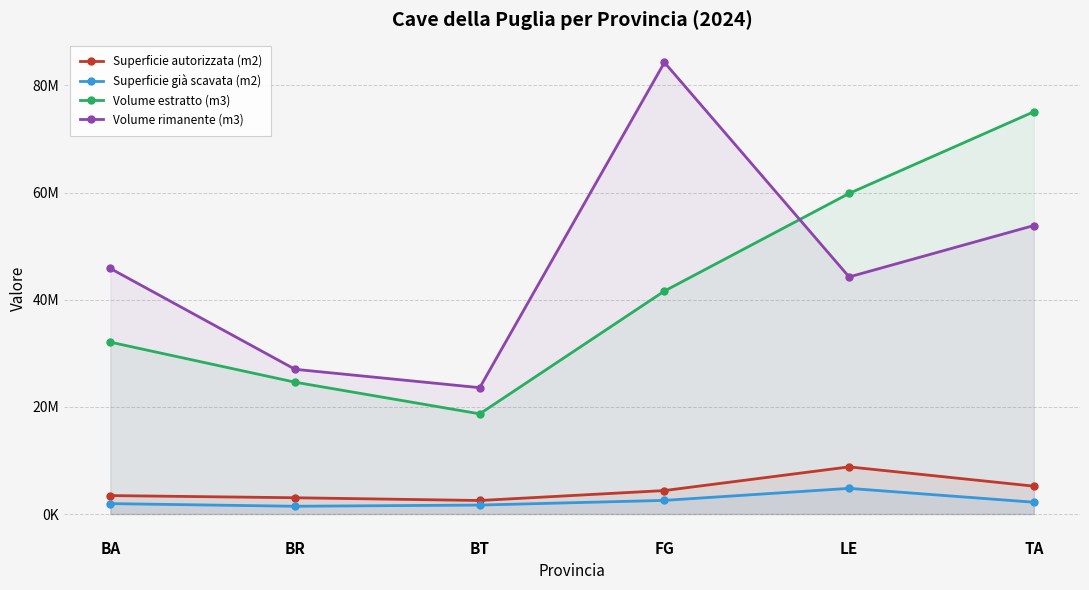

Which series has the largest total across all categories?

Volume rimanente (m3)